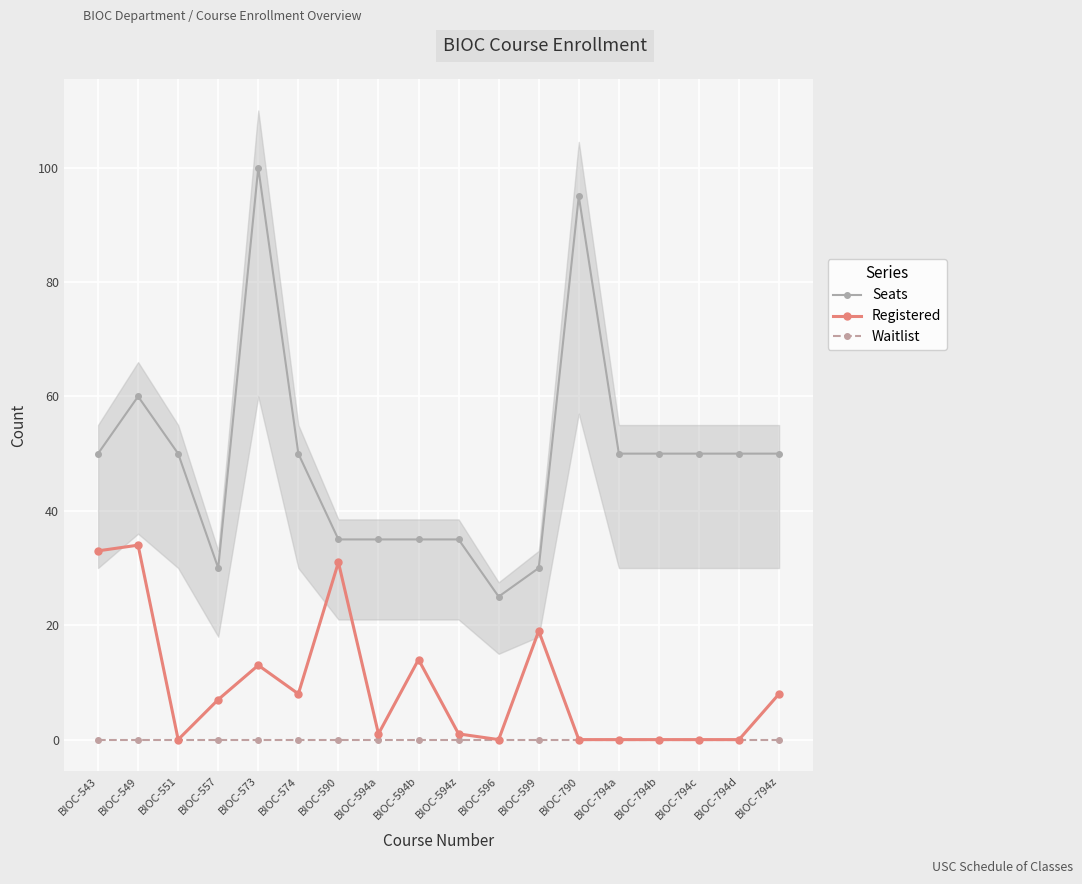

True or false: Waitlist and Registered intersect in this chart.

False